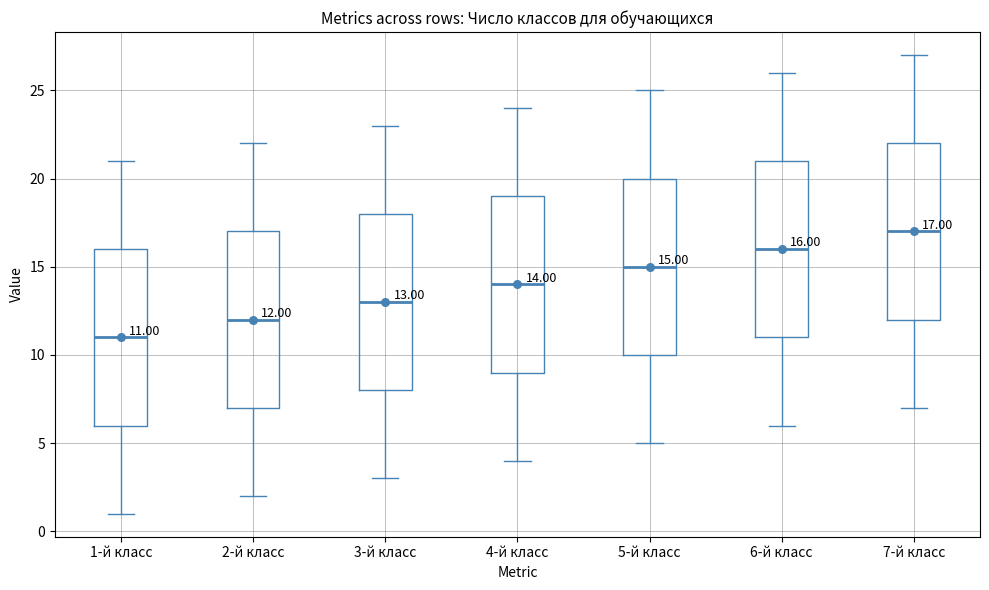

Which box has the highest median line?

7-й класс